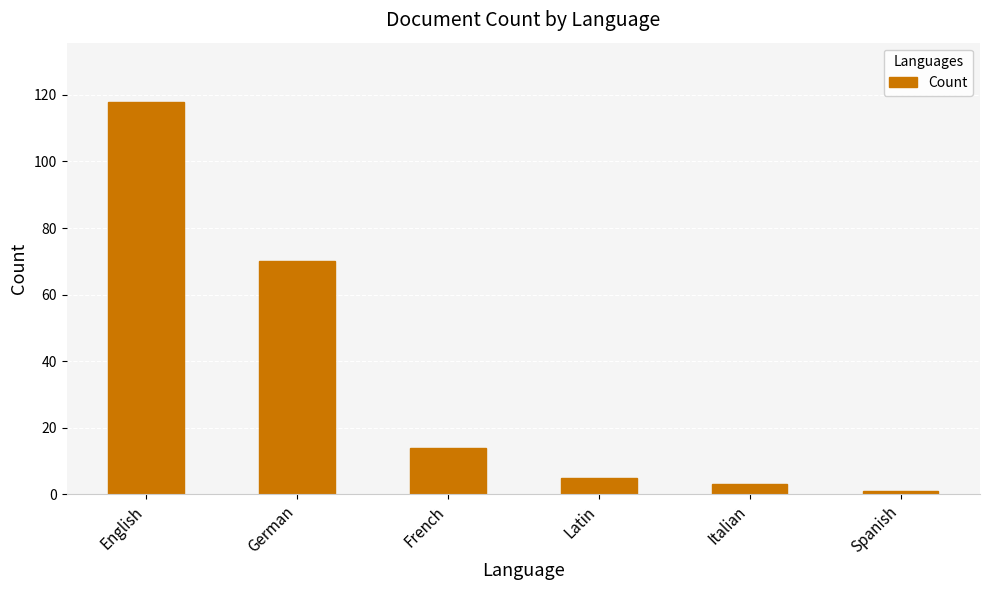

At which label is the value closest to 59?

German